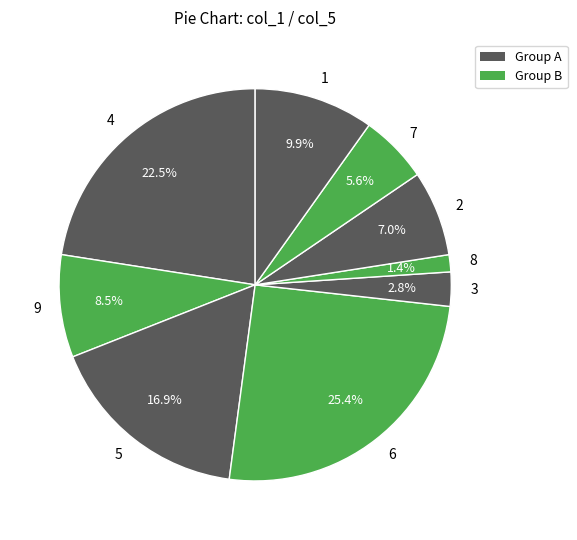

Count the number of slices in the pie.

9